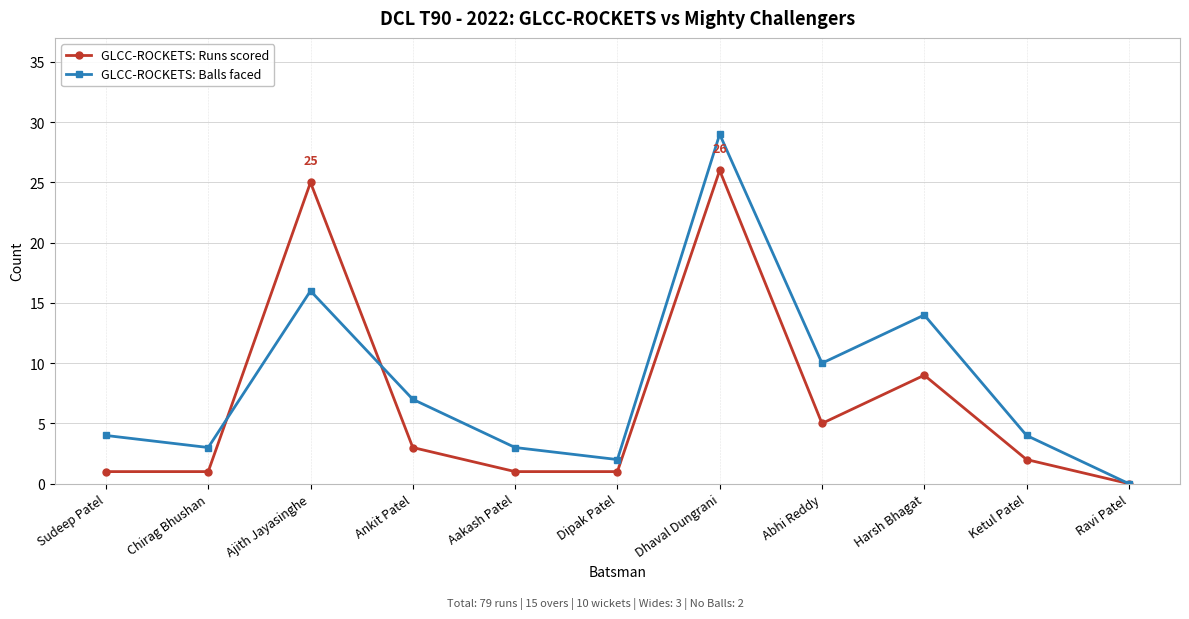

Does the chart have visible grid lines?

Yes